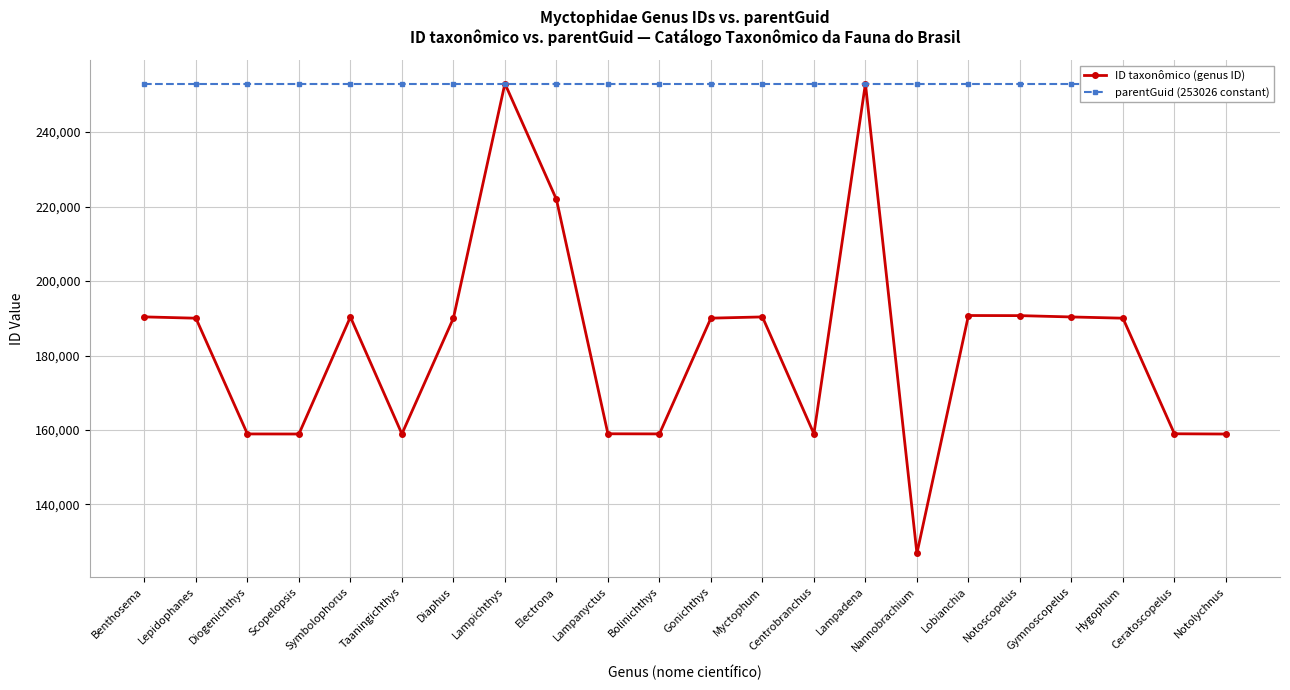

The parentGuid (253026 constant) series shows 112448 at Bolinichthys. True or false?

False